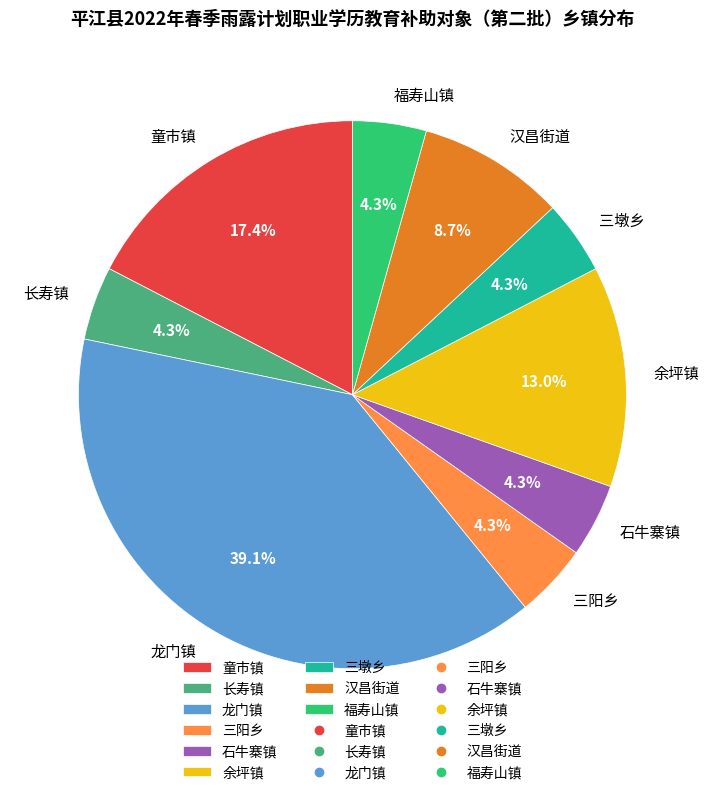

To the nearest percent, what is the combined percentage of 汉昌街道 and 福寿山镇?

13%